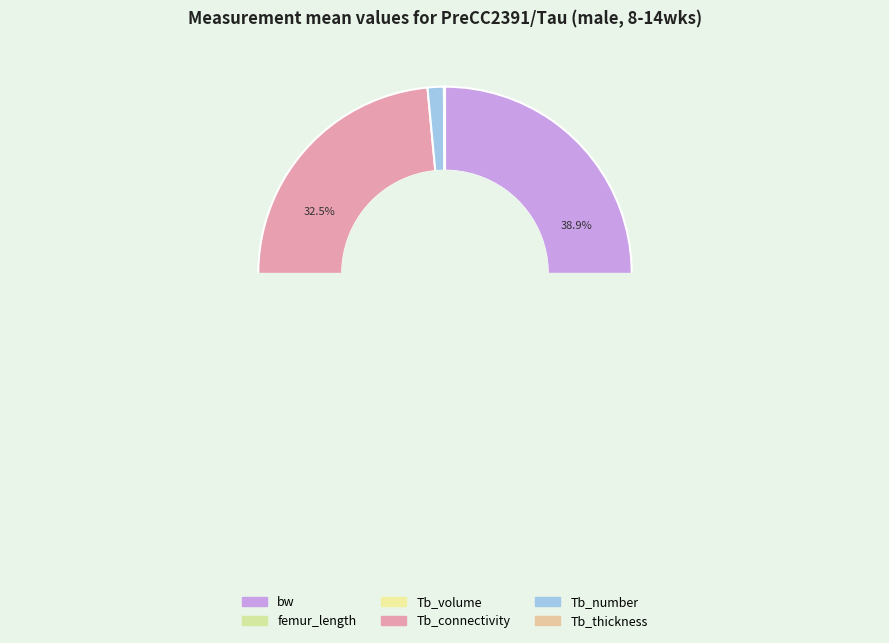

To the nearest percent, what is the difference between the largest and smallest slice percentages?

39%